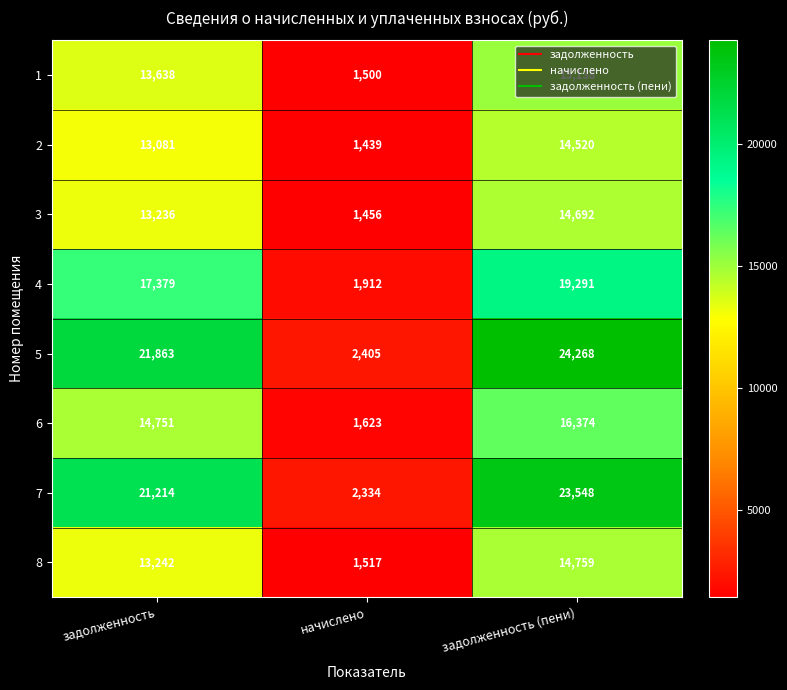

What is the sum of the 4 values at задолженность (пени) and задолженность?

36670